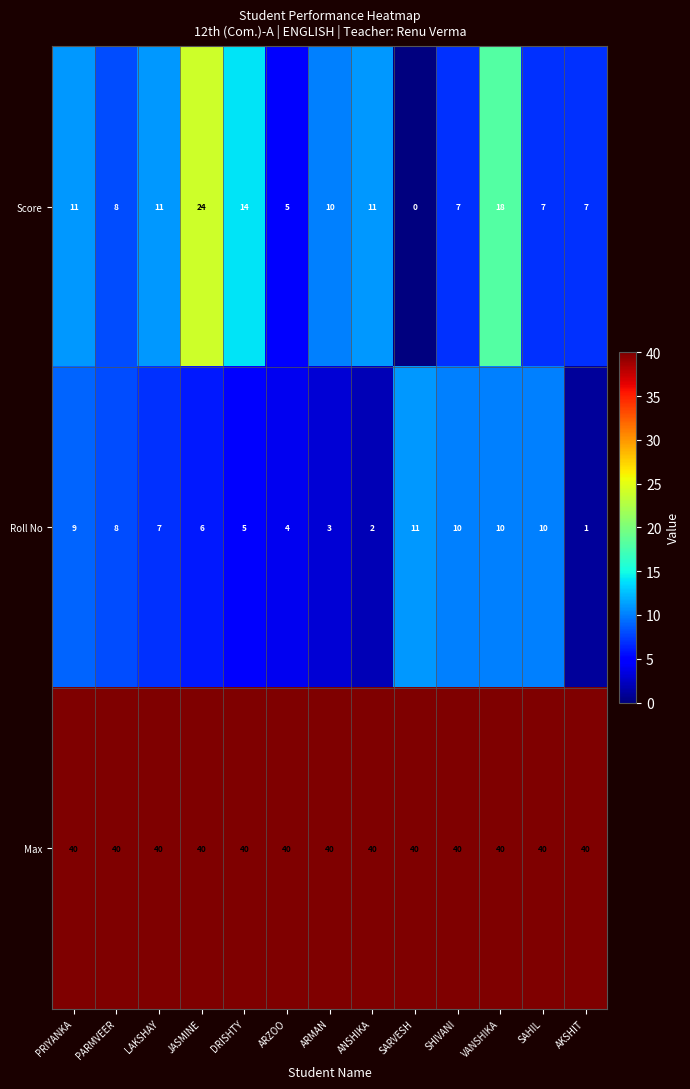

How many Roll No values are between 4 and 10?

9